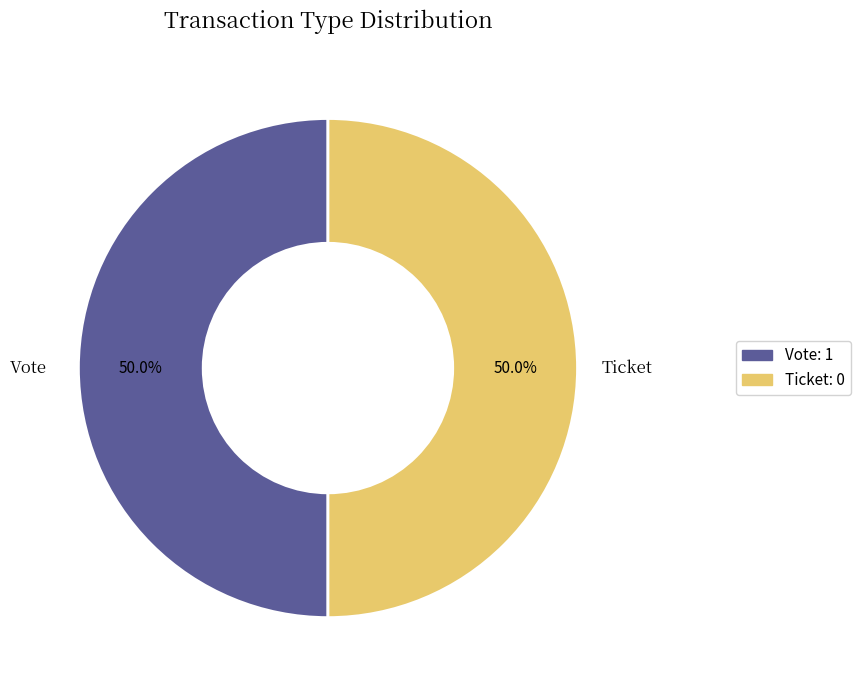

How much of the chart is everything except Ticket: 0?

50.0%